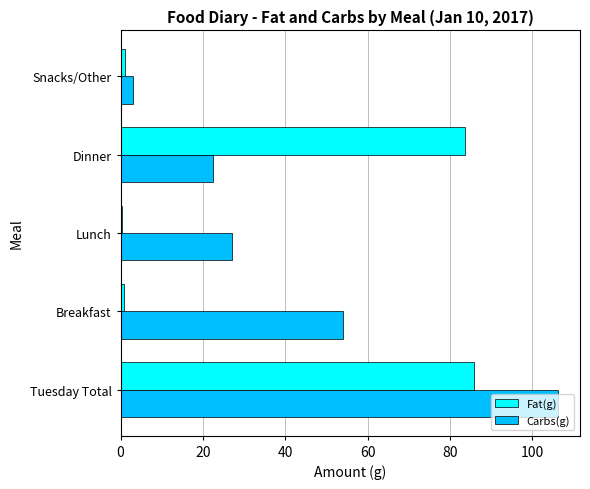

At which label is Fat(g) closest to 43?

Dinner